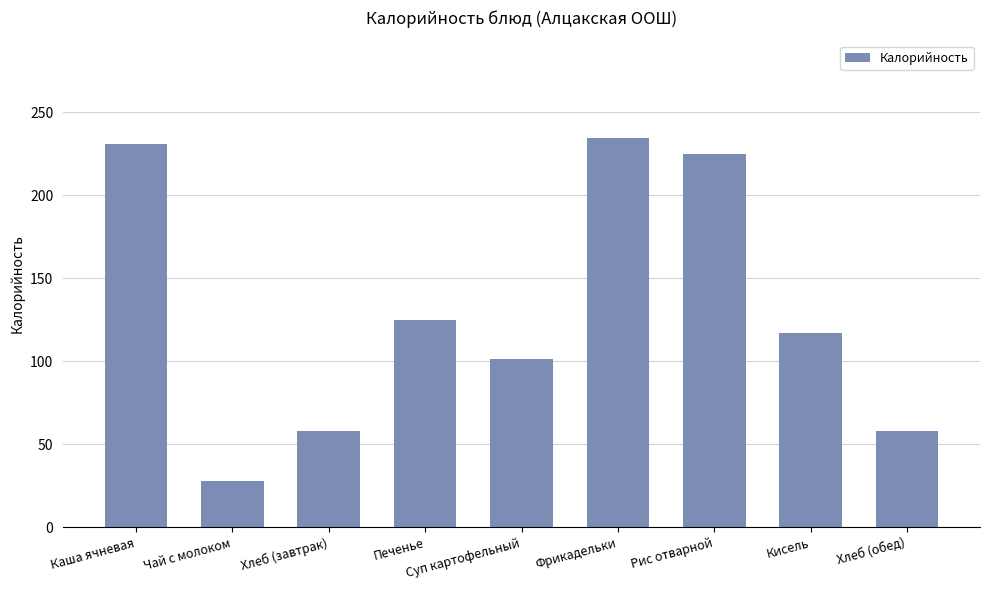

At which label does the data first exceed 116?

Каша ячневая